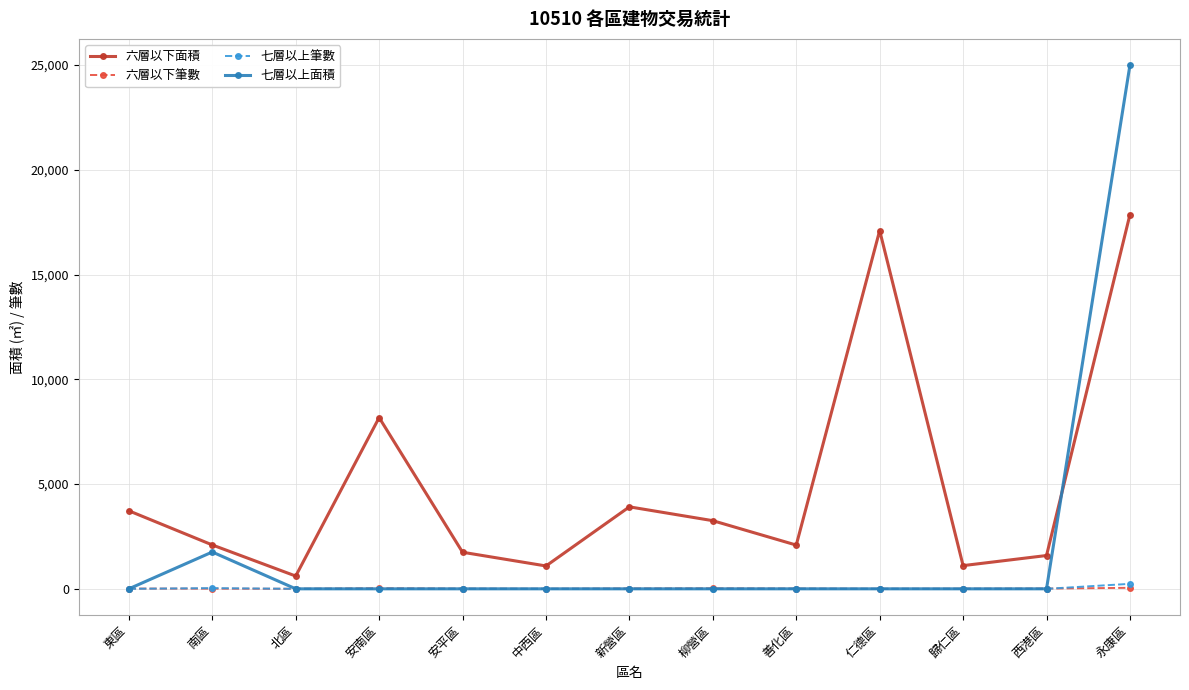

What is the highest value of the 七層以上面積 series?

24999.1